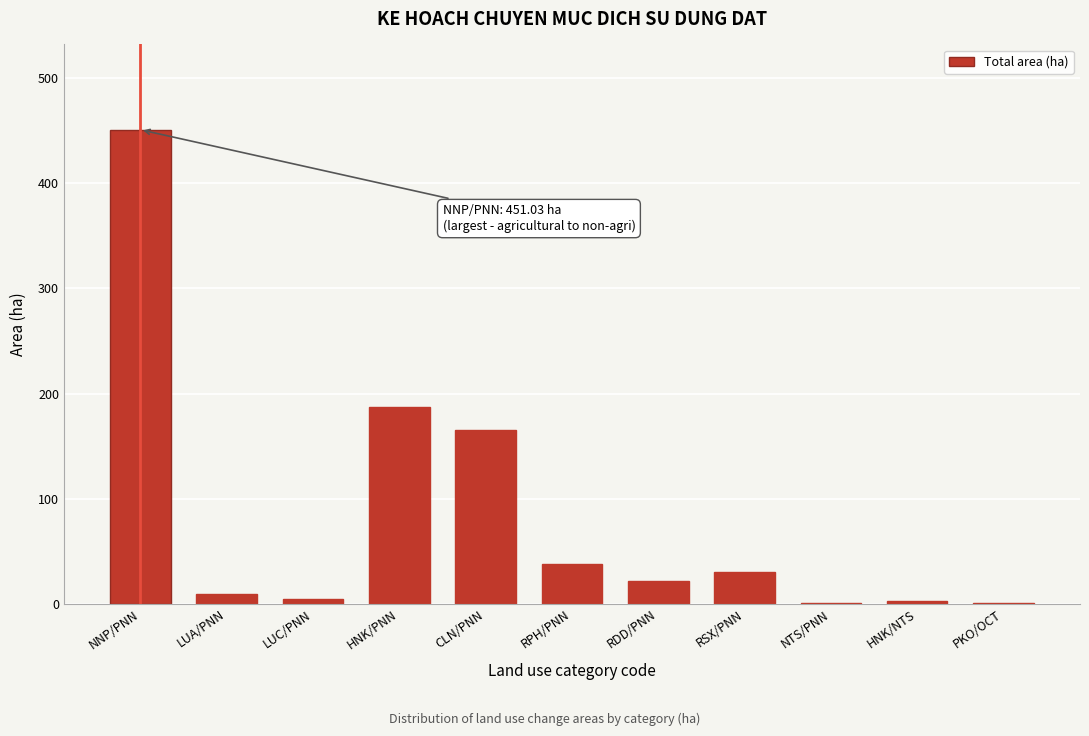

Is it true that the value at NNP/PNN is 674.3?

False